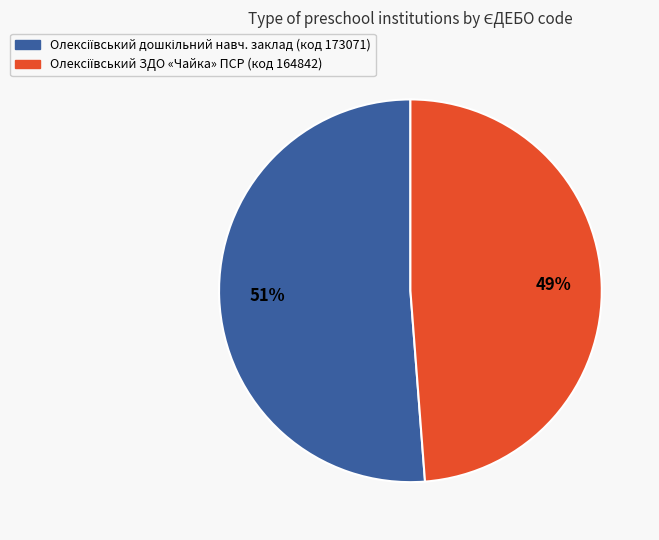

To the nearest percent, what is the difference between the largest and smallest slice percentages?

2%